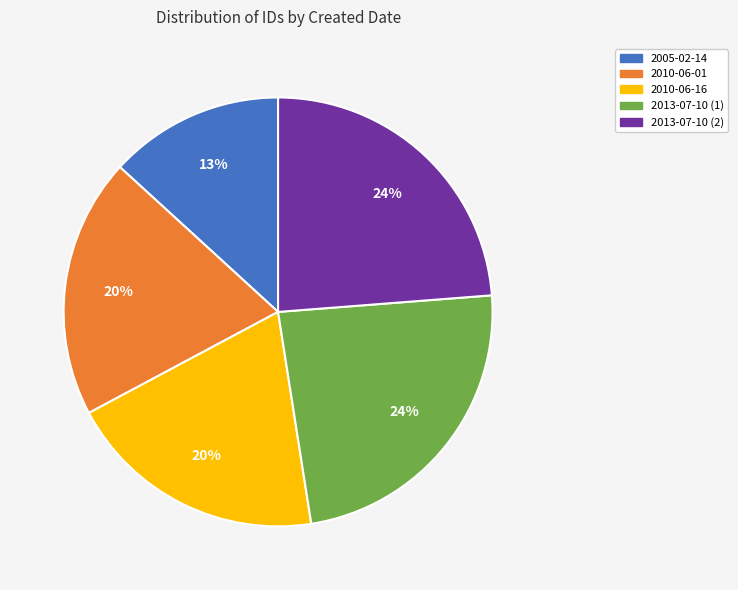

To the nearest percent, what is the average slice percentage?

20%